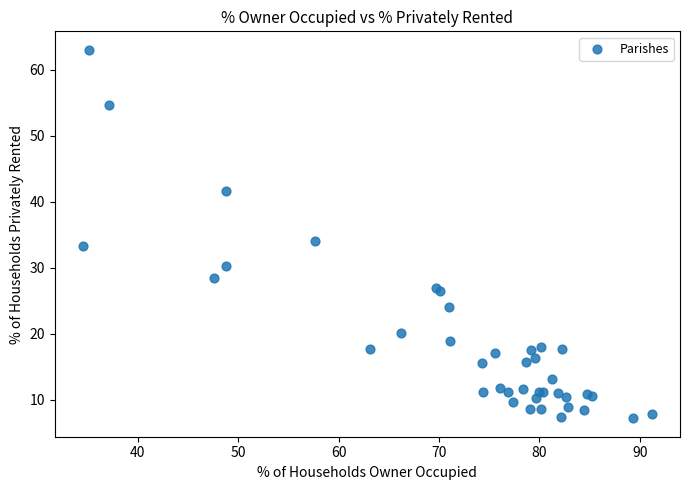

What Y value in the scatter plot is closest to 35?

34.1